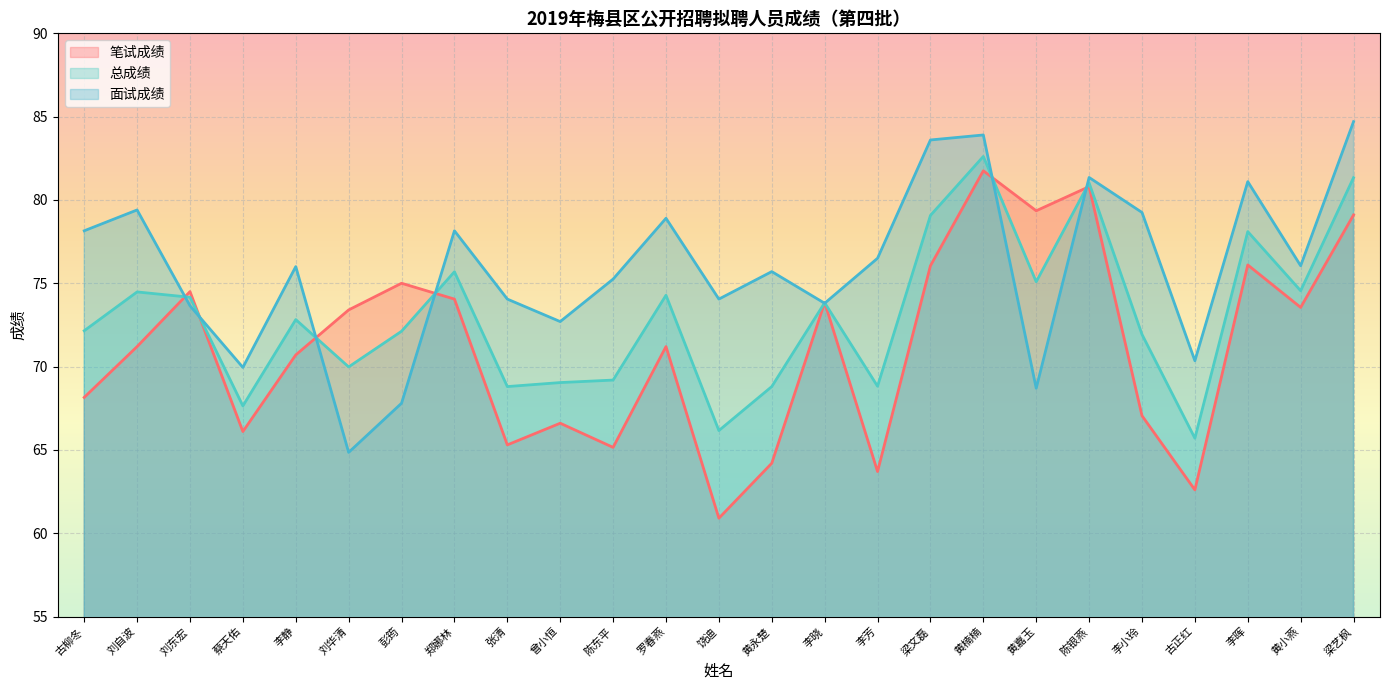

At how many categories does at least one series exceed 63?

25